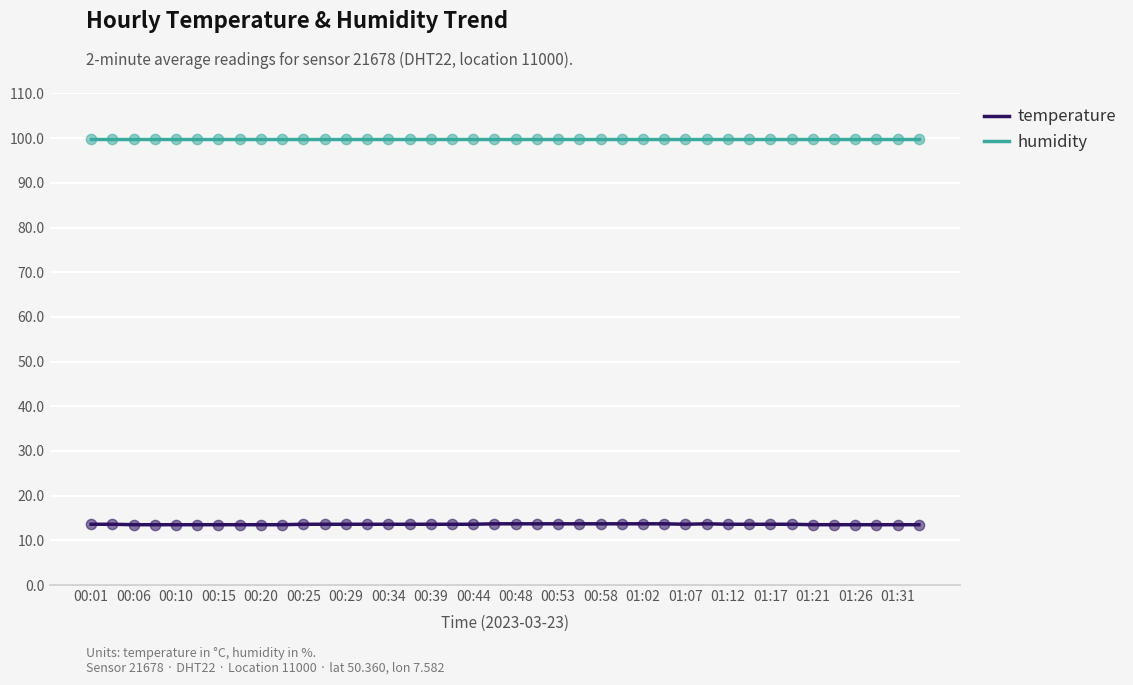

What is the maximum value shown in the chart?

99.9